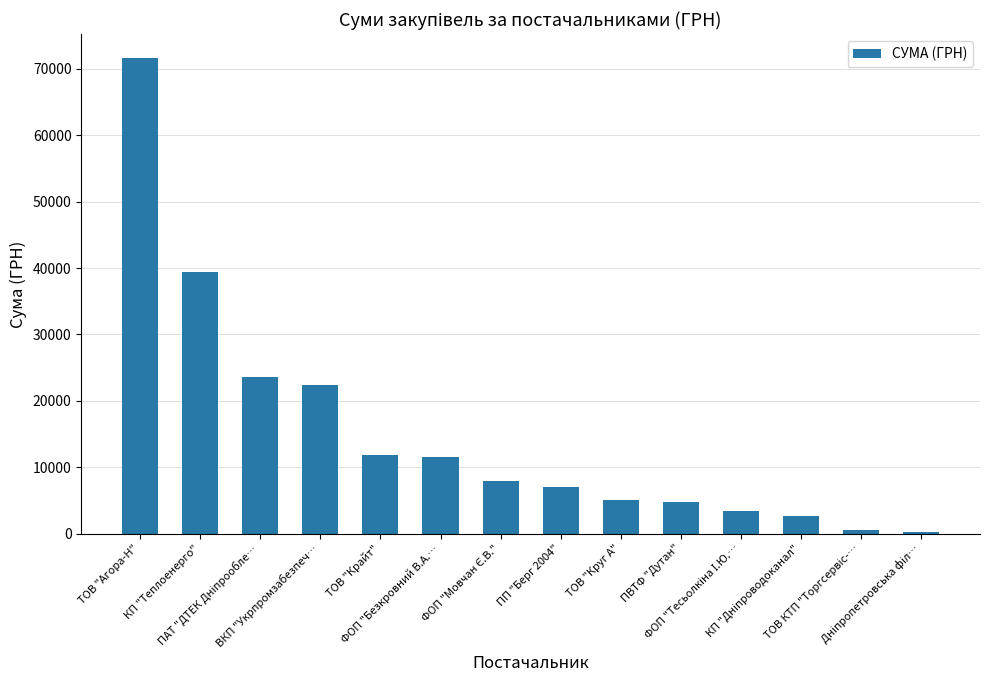

What is the value of the 4th bar from the left?

22441.2